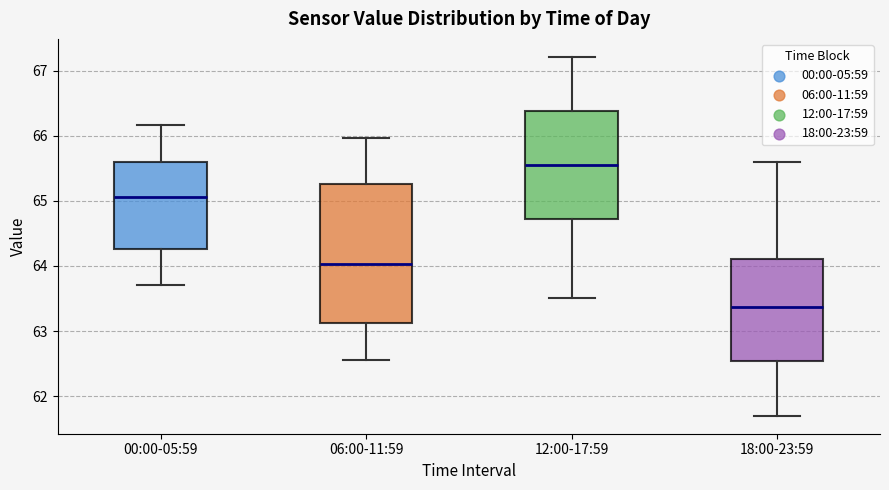

Where does the median line of the box for 12:00-17:59 sit on the y-axis? The values are not printed on the chart, so give them approximately, as read against the axis.

65.5